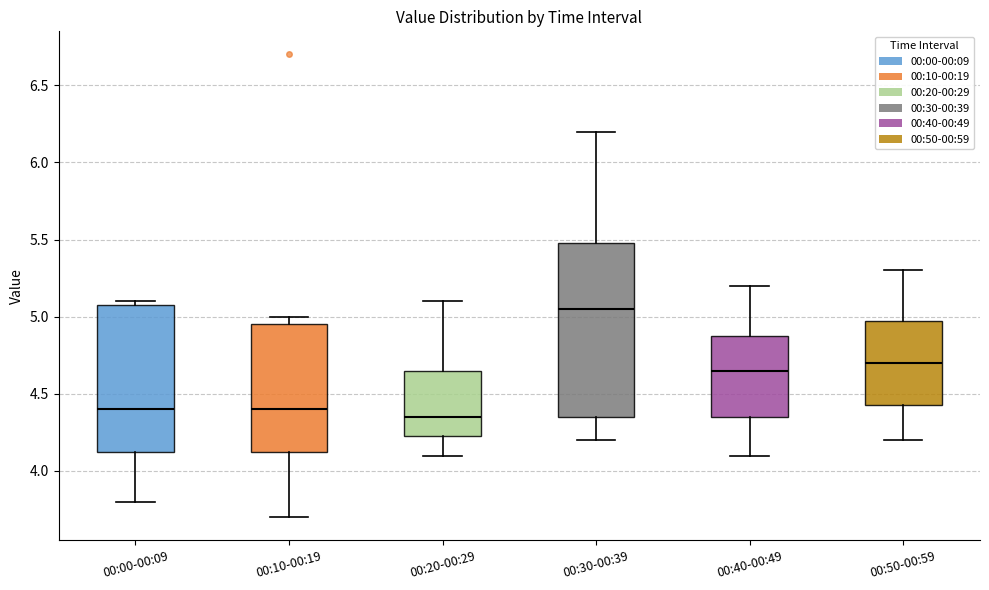

Reading left to right, transcribe this box plot: for each box, give where its median line is, the range the box spans, and where its two whiskers end, as read against the y-axis. The values are not printed on the chart, so give them approximately, as read against the axis.

00:00-00:09: median 4.40, box 4.15 to 5.10, whiskers 3.80 to 5.10 (just above the box's upper edge)
00:10-00:19: median 4.40, box 4.15 to 4.95, whiskers 3.70 to 5.00
00:20-00:29: median 4.35, box 4.25 to 4.65, whiskers 4.10 to 5.10
00:30-00:39: median 5.05, box 4.35 to 5.50, whiskers 4.20 to 6.20
00:40-00:49: median 4.65, box 4.35 to 4.90, whiskers 4.10 to 5.20
00:50-00:59: median 4.70, box 4.45 to 5.00, whiskers 4.20 to 5.30